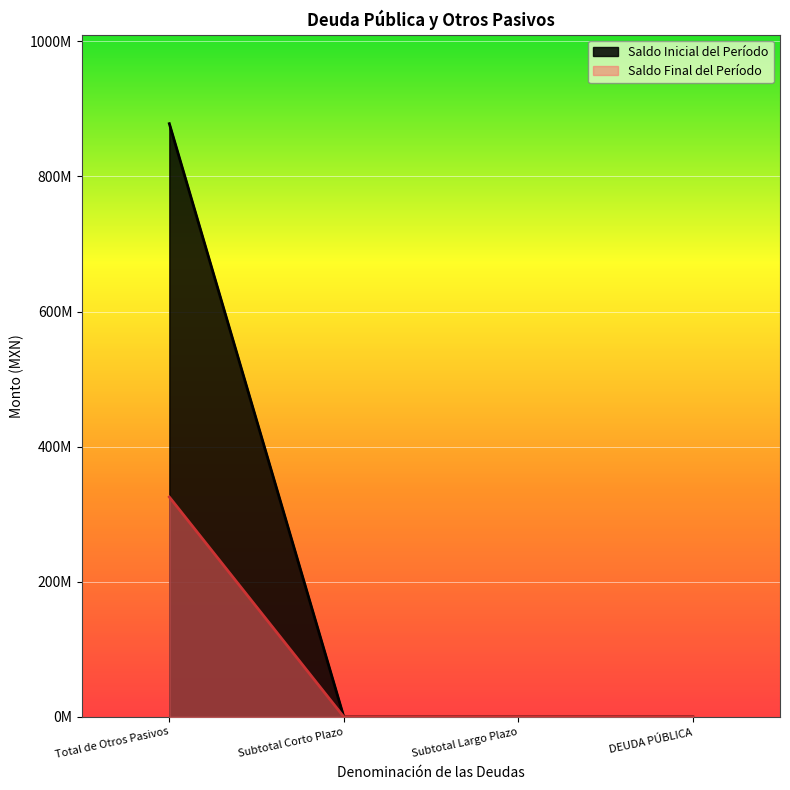

How many values in Saldo Inicial del Período are above zero?

1